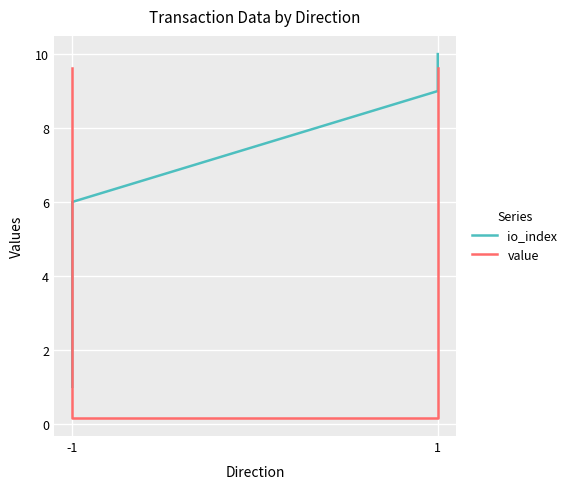

Which category has the lowest value in the io_index series?

-1